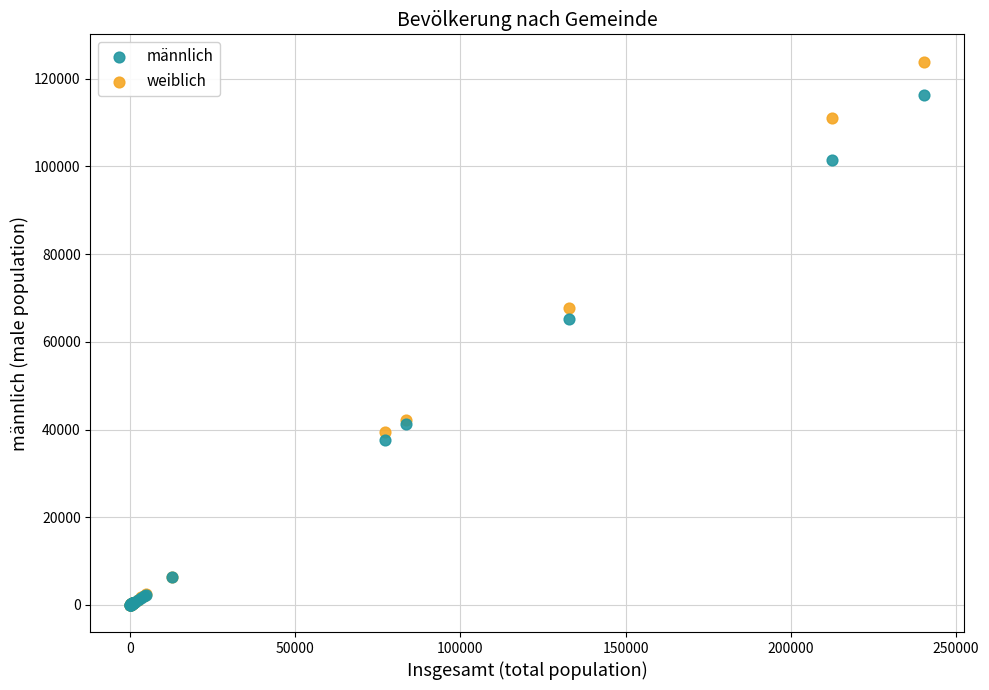

Which series has the largest Y range (max minus min)?

weiblich